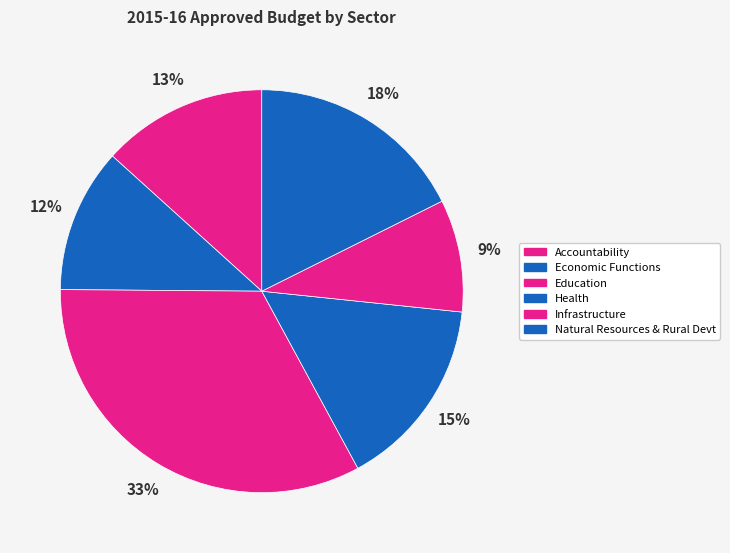

How many segments does this pie chart have?

6